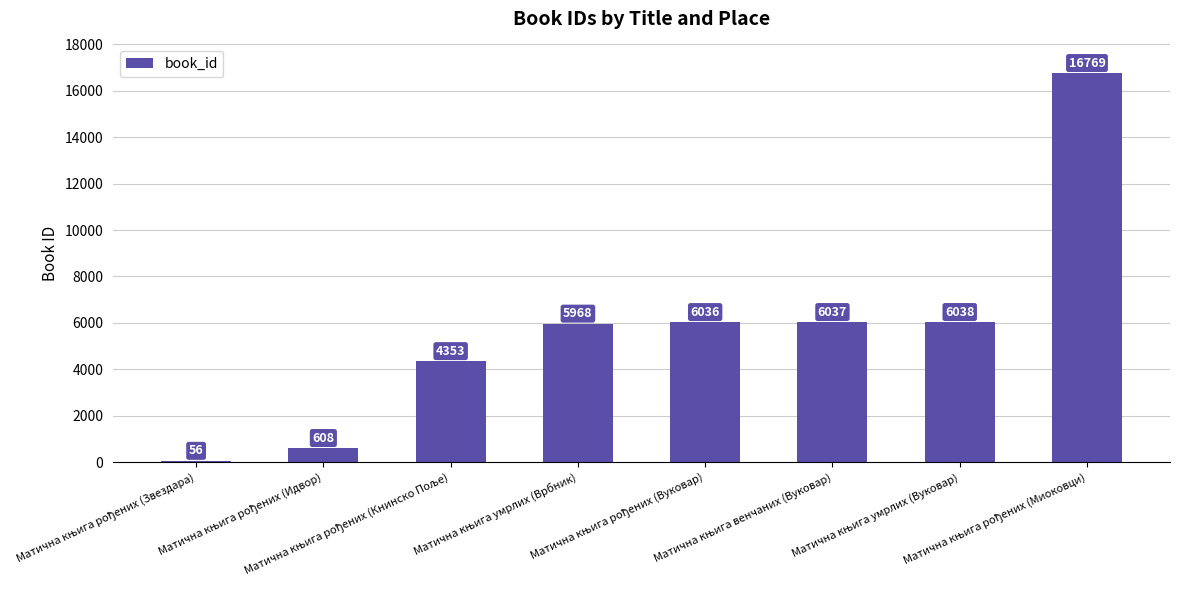

What is the value of the 7th bar from the left?

6038